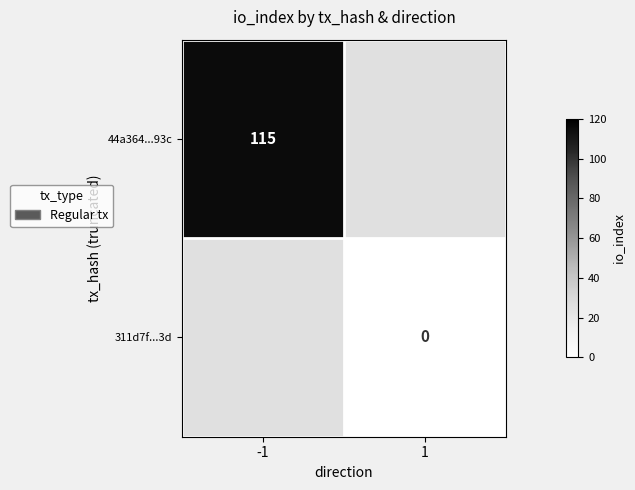

The value of 44a364...93c at -1 is 57. True or false?

False